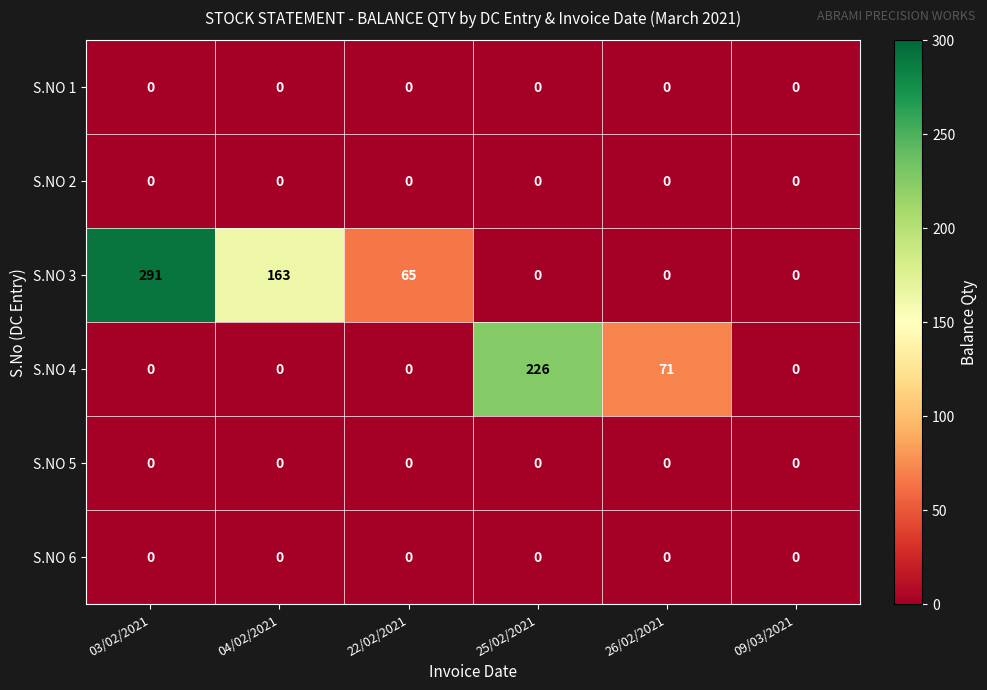

What is the maximum value shown in the chart?

291